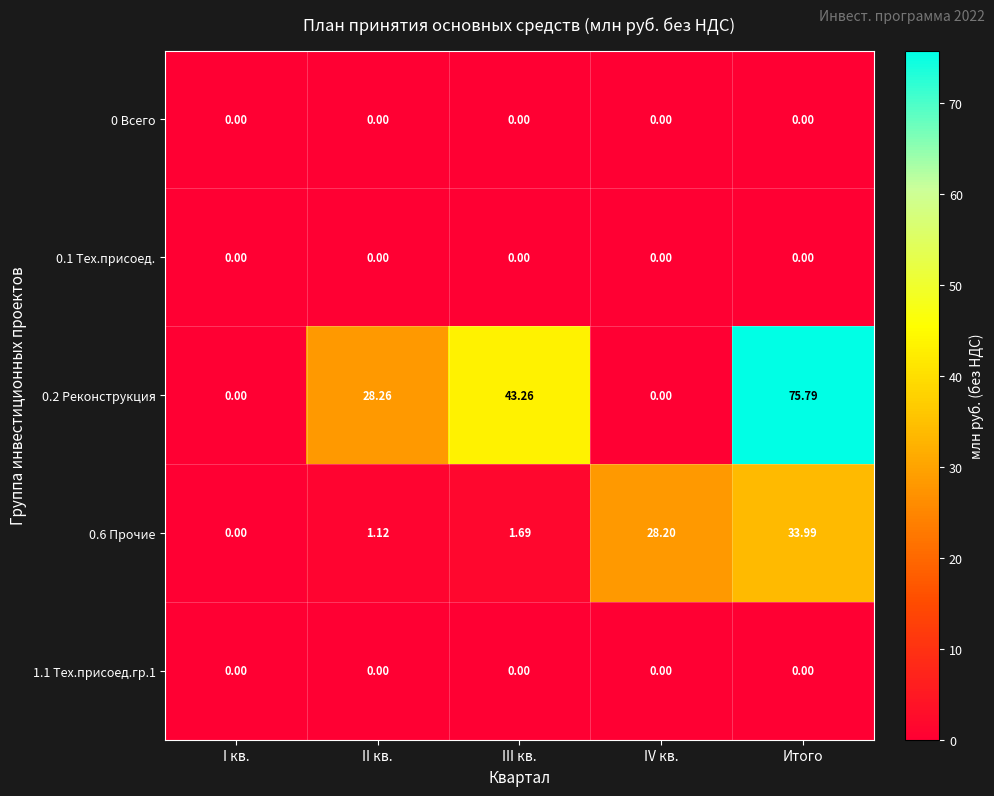

Which category has the highest value across all series?

Итого